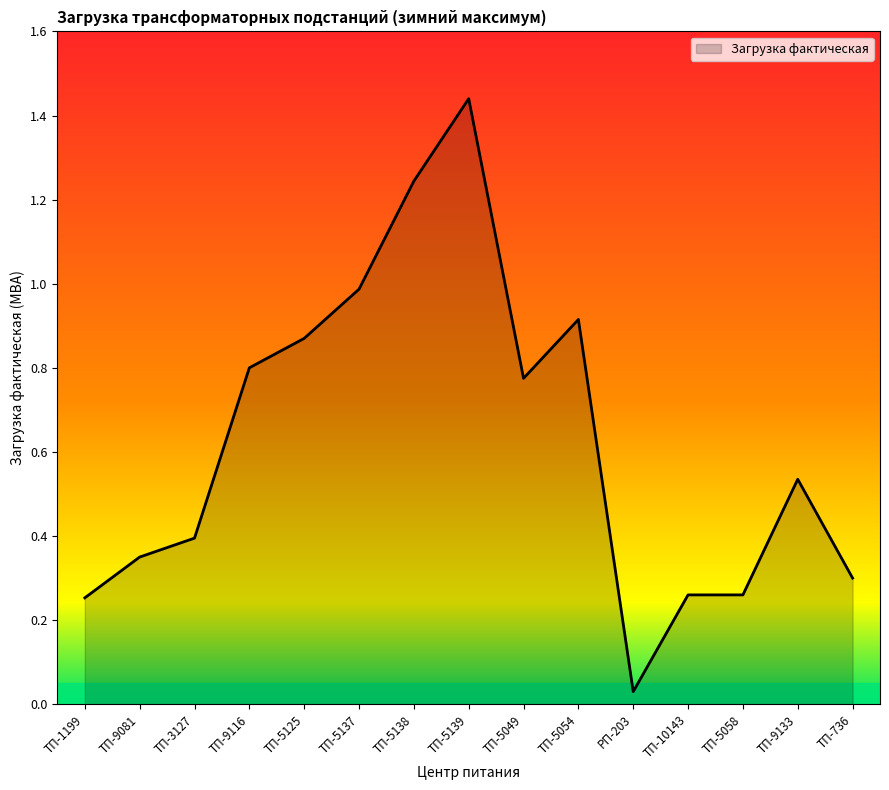

The chart shows a value of 0.8 at ТП-5049. True or false?

True